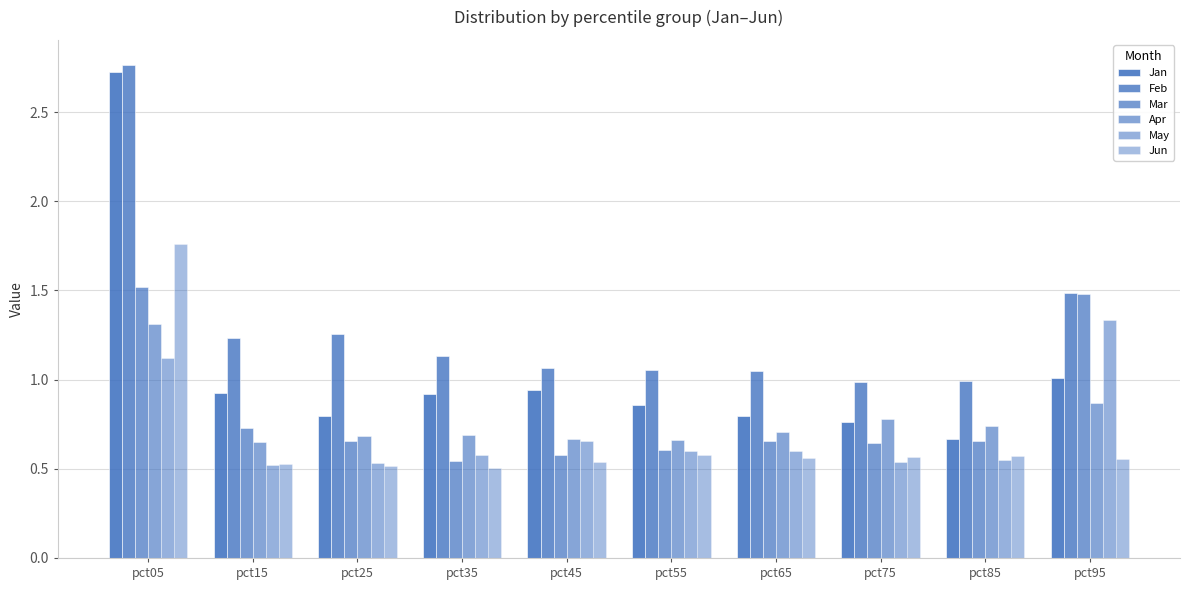

Which series has the largest range (max minus min)?

Jan